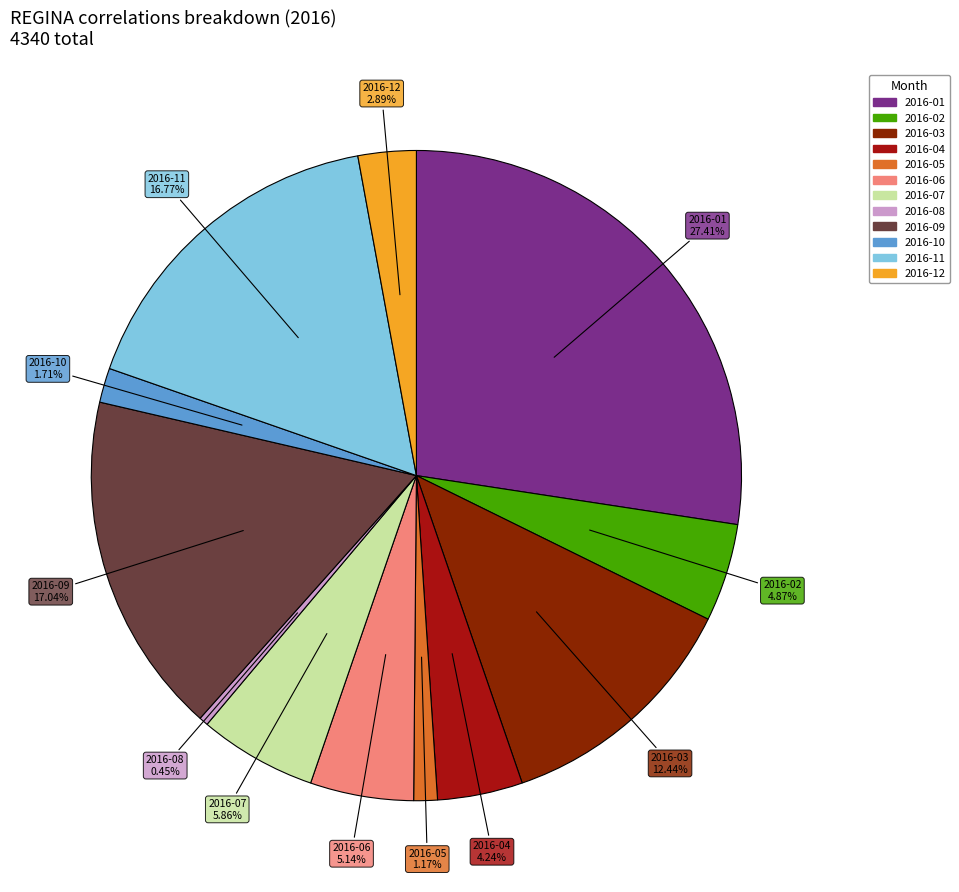

Which category has the smallest portion of the pie?

2016-08